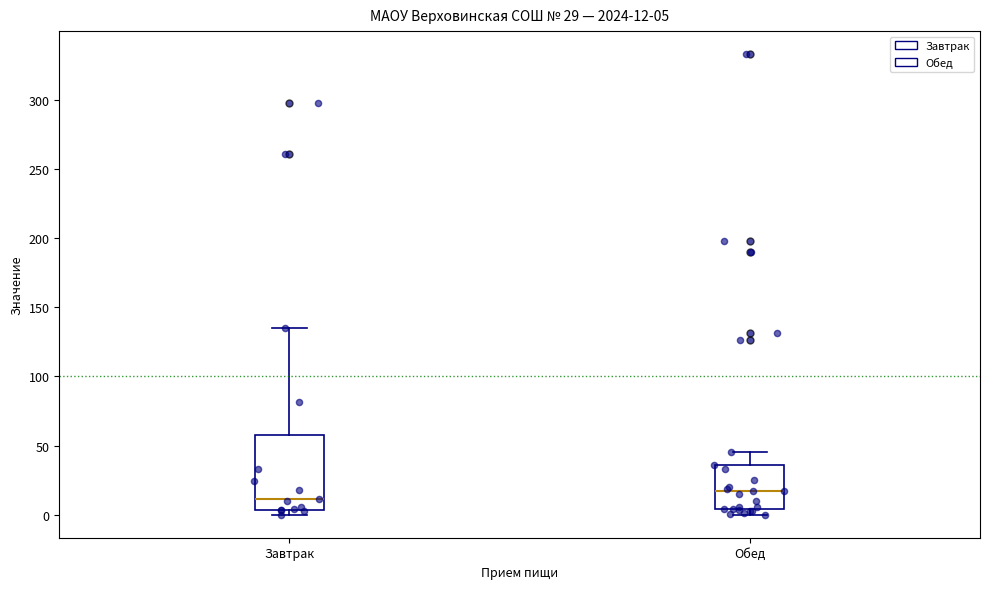

Which box has the highest median line?

Обед